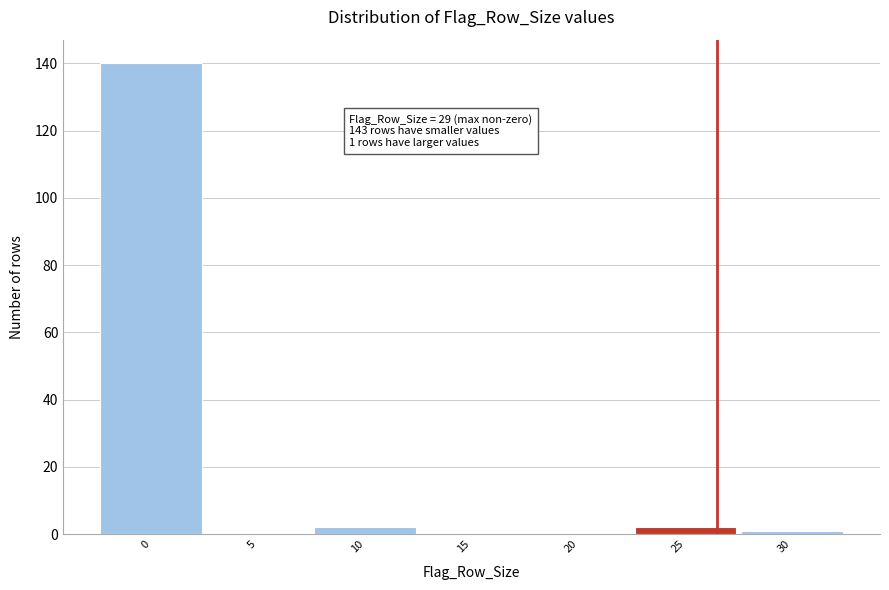

Reading left to right, list all the values displayed in this chart.

0=140	5=0	10=2	15=0	20=0	25=2	30=1